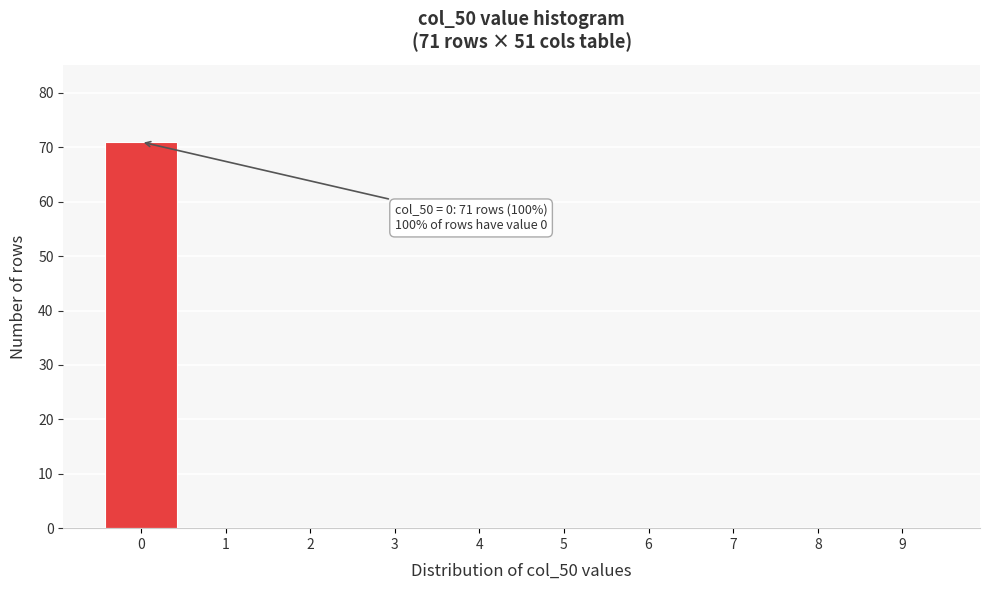

Reading left to right, list all the values displayed in this chart.

0=71	1=0	2=0	3=0	4=0	5=0	6=0	7=0	8=0	9=0